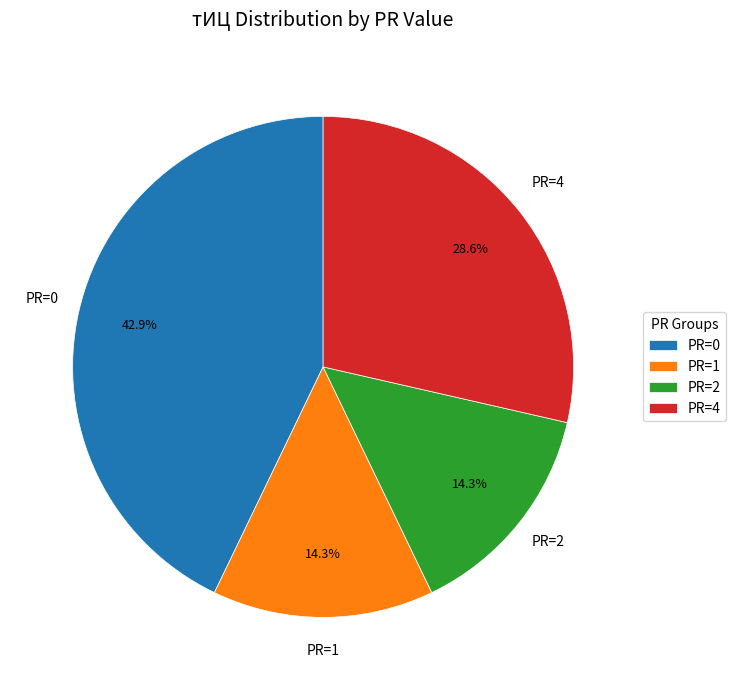

Which category has the biggest portion of the pie?

PR=0